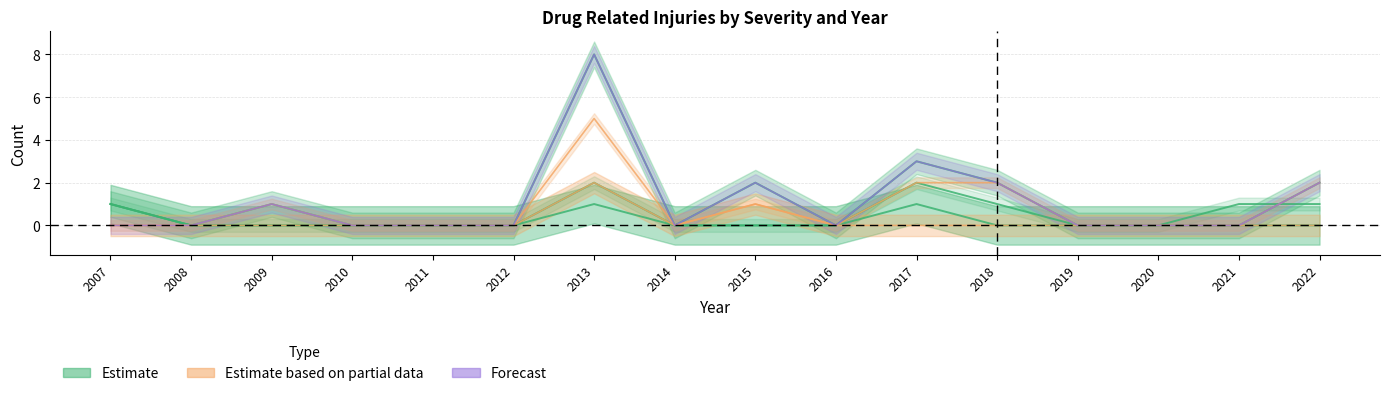

True or false: Total Deaths has a value of 0 at 2011.

True